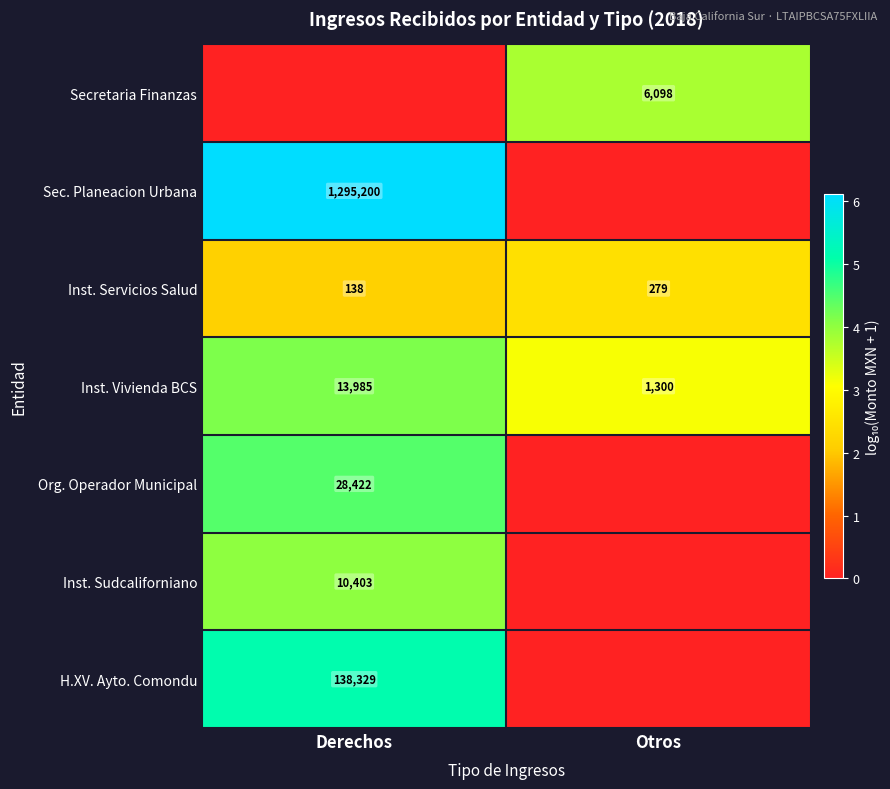

The Inst. Servicios Salud series shows 279 at Otros. True or false?

True